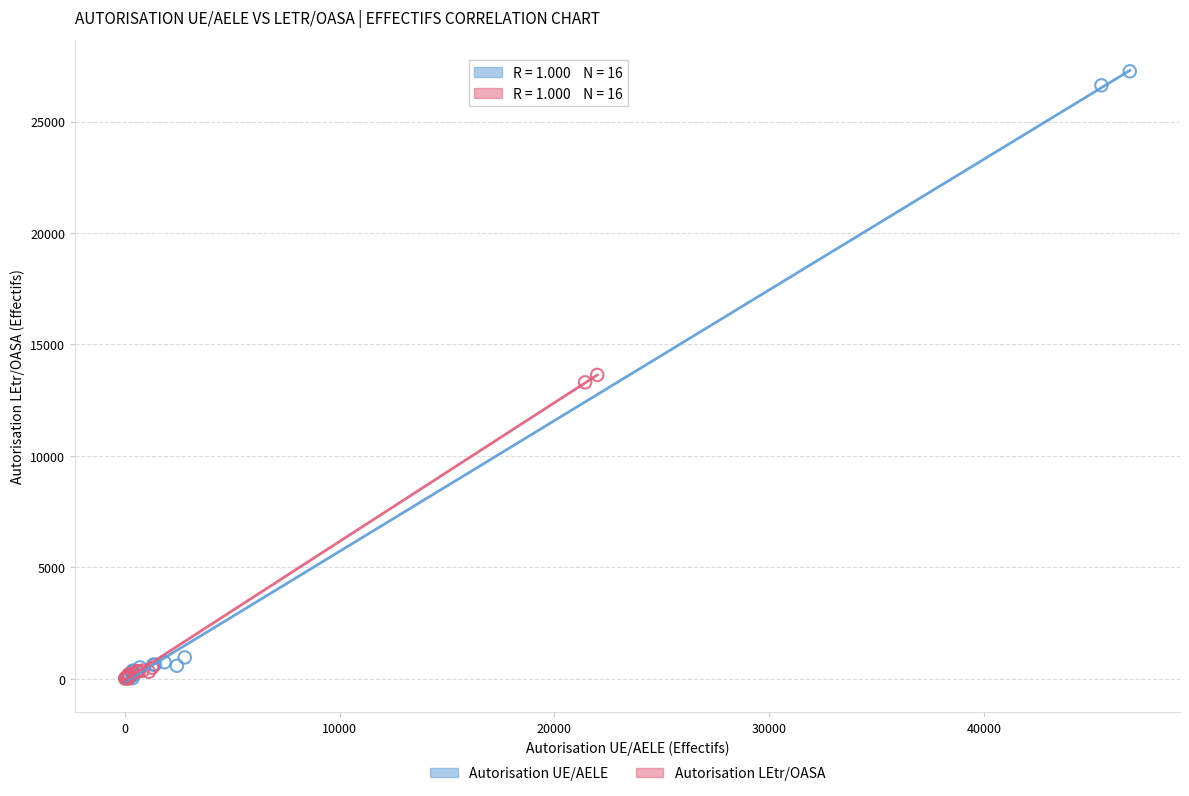

Which series has the largest Y range (max minus min)?

Autorisation UE/AELE